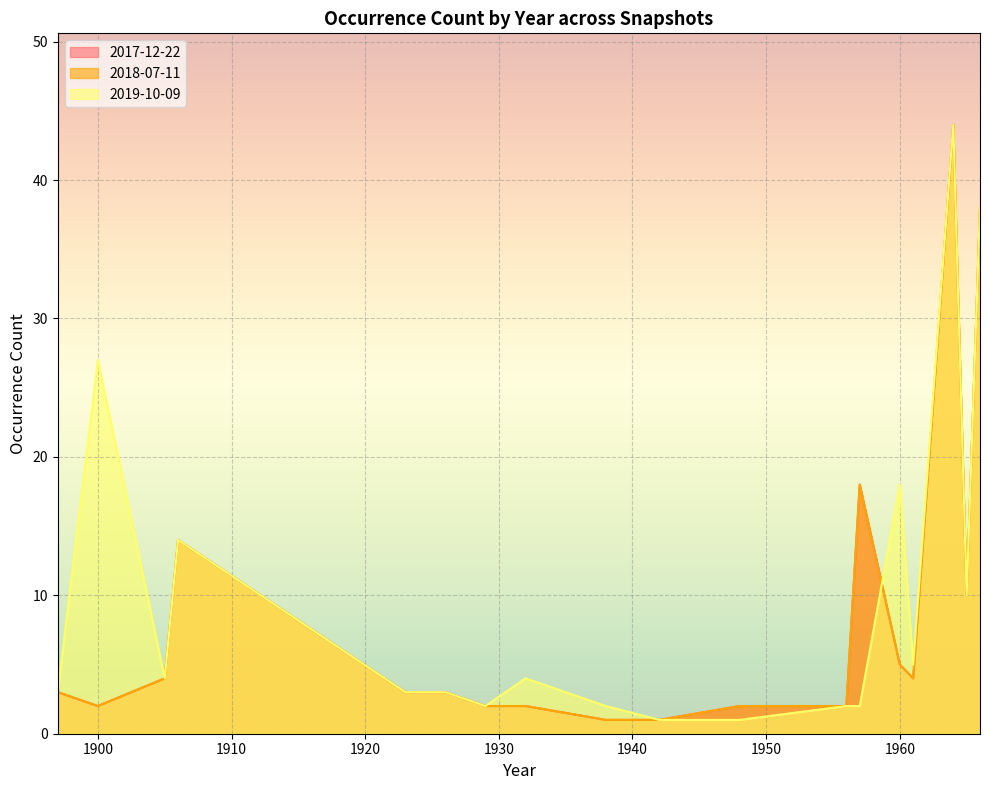

Which series changed the most between 1905 and 1923?

2017-12-22